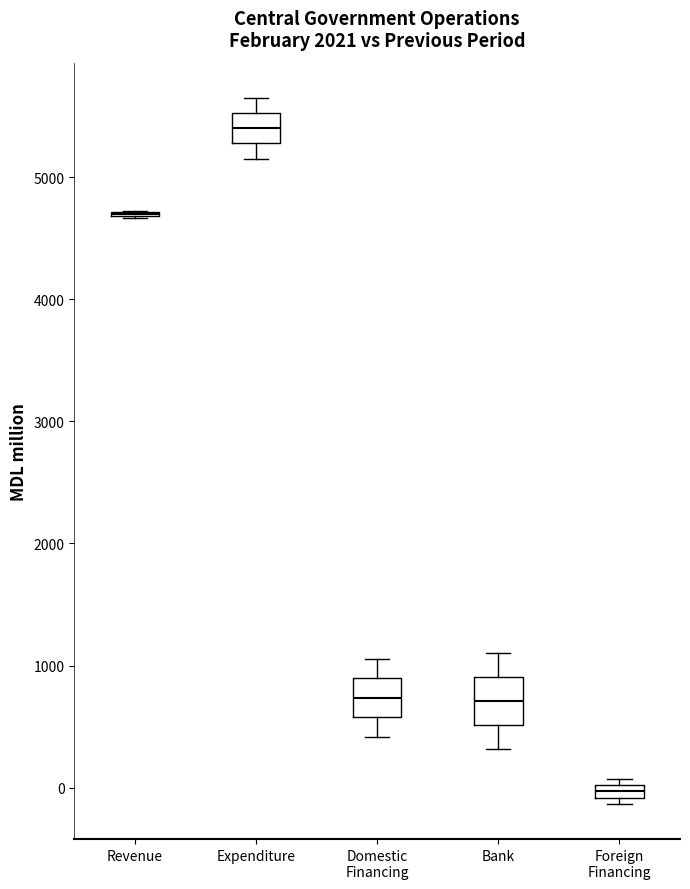

Where is the upper edge of the box for Expenditure on the y-axis? The values are not printed on the chart, so give them approximately, as read against the axis.

5500